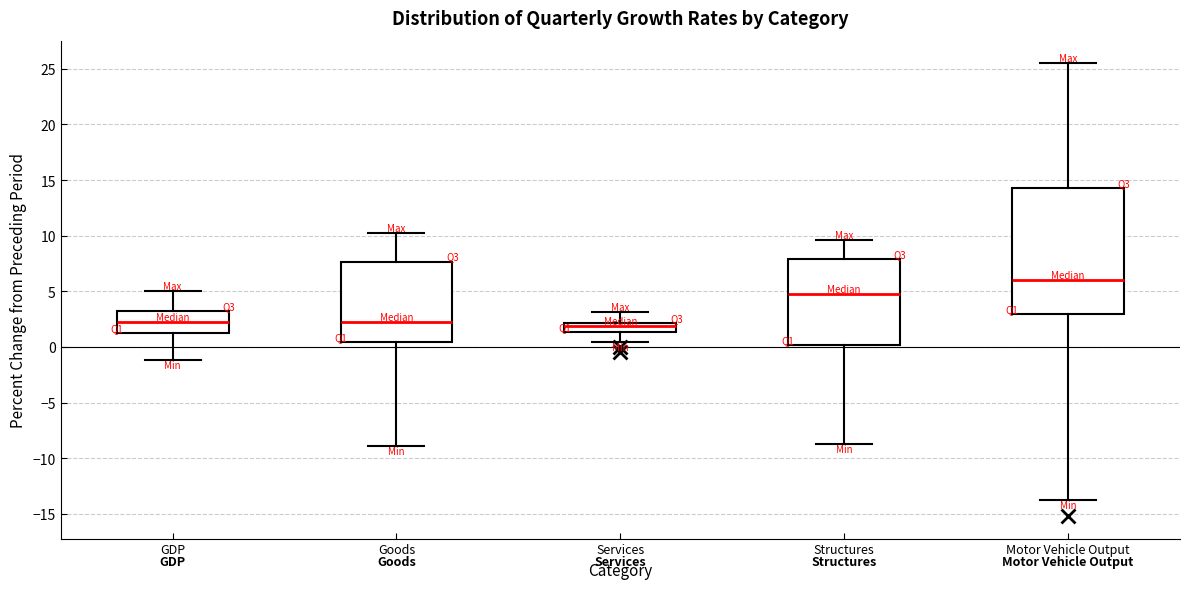

Reading left to right, transcribe this box plot: for each box, give where its median line is, the range the box spans, and where its two whiskers end, as read against the y-axis. The values are not printed on the chart, so give them approximately, as read against the axis.

GDP: median 2.0, box 1.5 to 3.0, whiskers -1.0 to 5.0
Goods: median 2.5, box 0.5 to 7.5, whiskers -9.0 to 10.0
Services: median 2.0 (inside the box), box 1.5 to 2.0, whiskers 0.5 to 3.0
Structures: median 5.0, box 0.0 to 8.0, whiskers -8.5 to 9.5
Motor Vehicle Output: median 6.0, box 3.0 to 14.5, whiskers -14.0 to 25.5